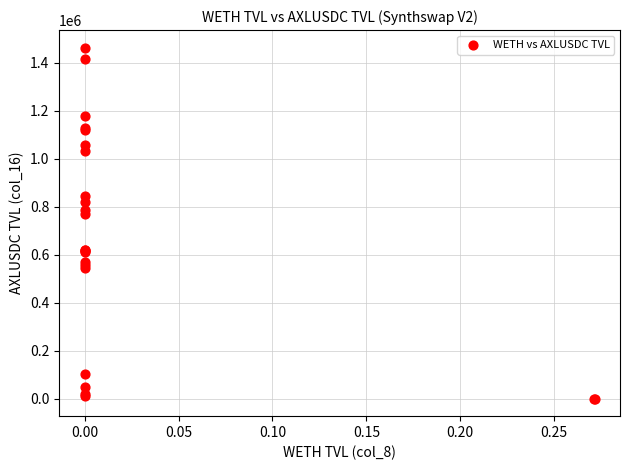

What Y value in the scatter plot is closest to 731623?

768980.1